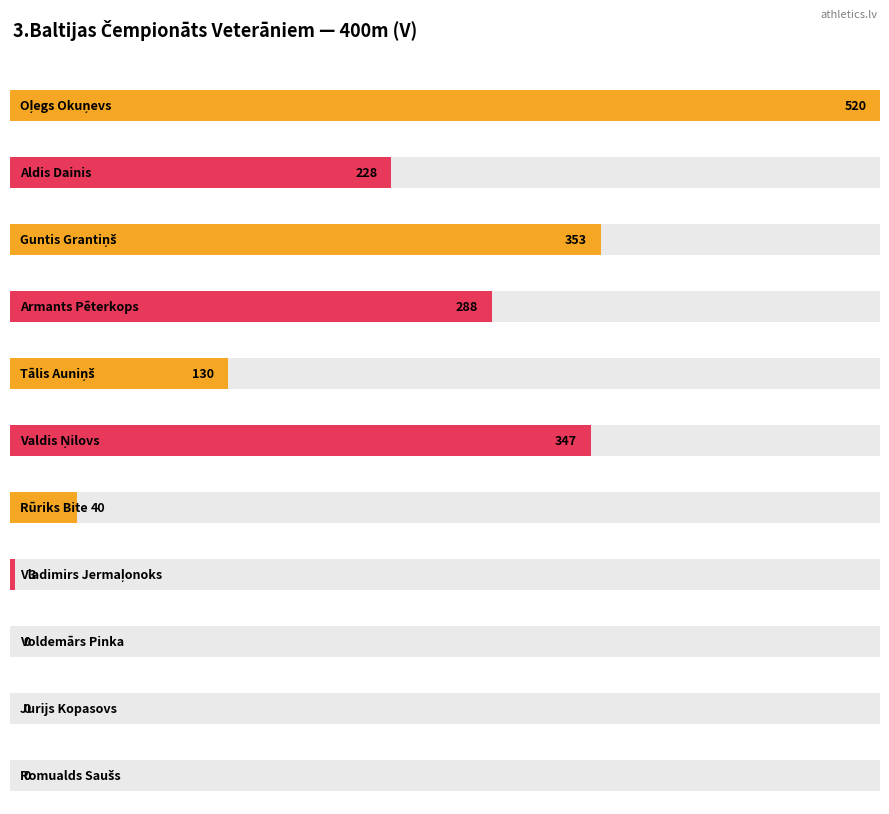

What is the greatest value displayed?

520